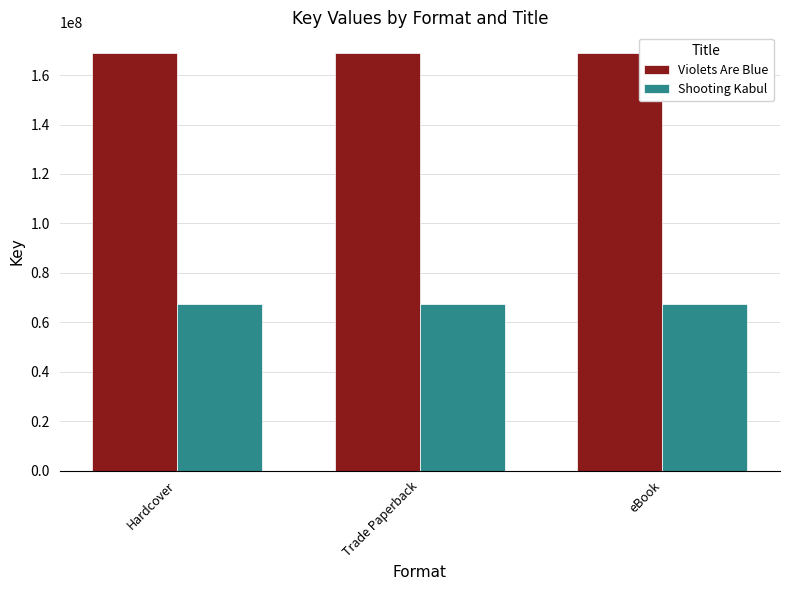

Rank the series at Hardcover from highest to lowest value.

Violets Are Blue, Shooting Kabul